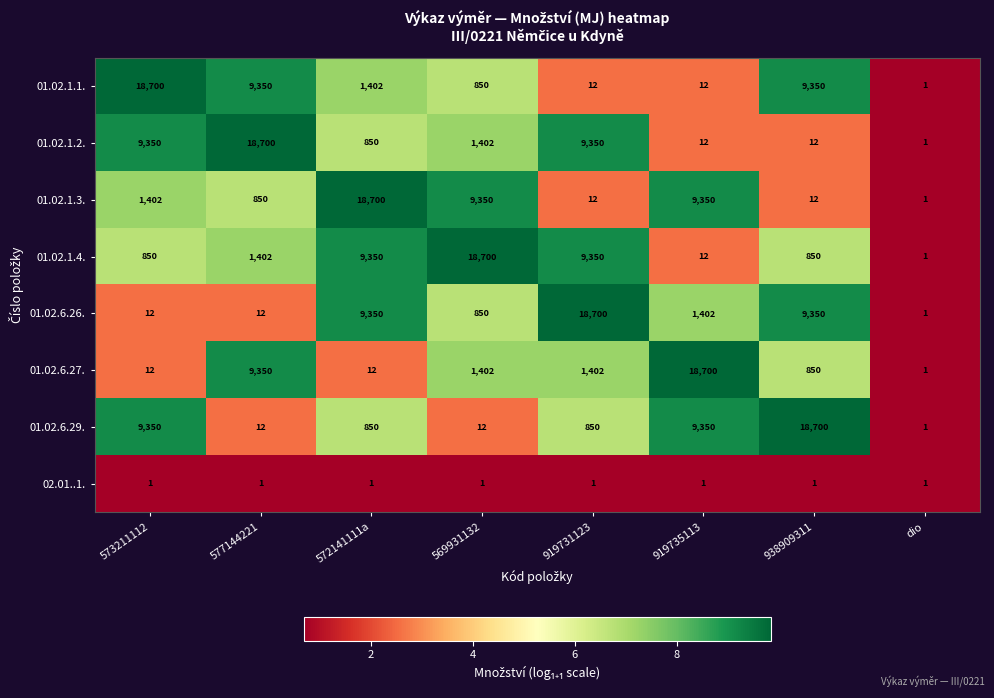

Is the value of 01.02.6.27. at 919735113 greater than the value of 01.02.6.26. at 938909311?

Yes